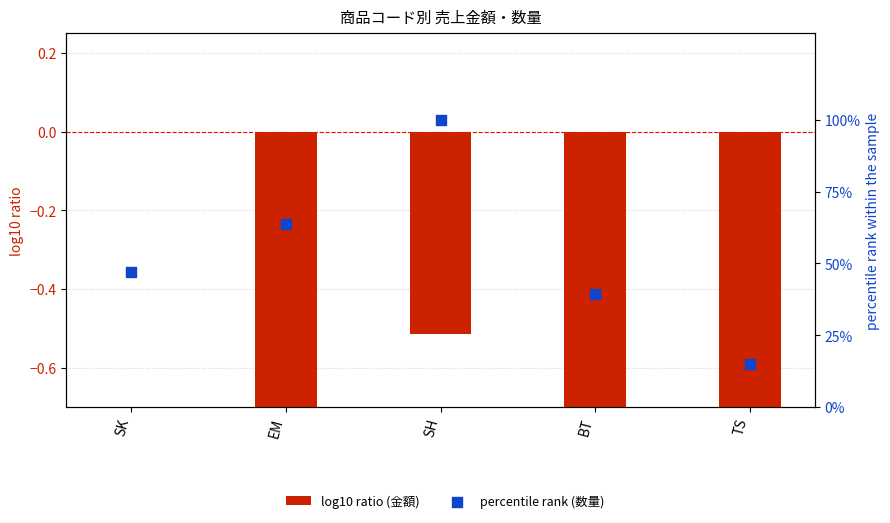

Which series has the largest total across all categories?

percentile rank (数量)